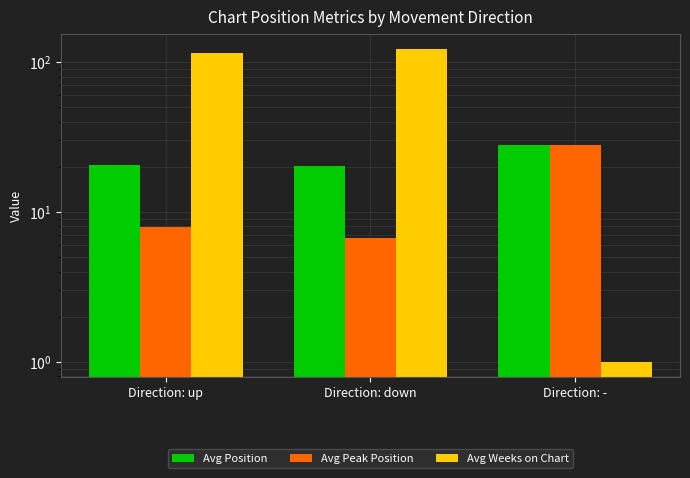

Reading left to right, extract all data points from this chart.

Avg Position: Direction: up=20.7	Direction: down=20.2	Direction: -=28.0
Avg Peak Position: Direction: up=7.9	Direction: down=6.7	Direction: -=28.0
Avg Weeks on Chart: Direction: up=114.9	Direction: down=121.8	Direction: -=1.0